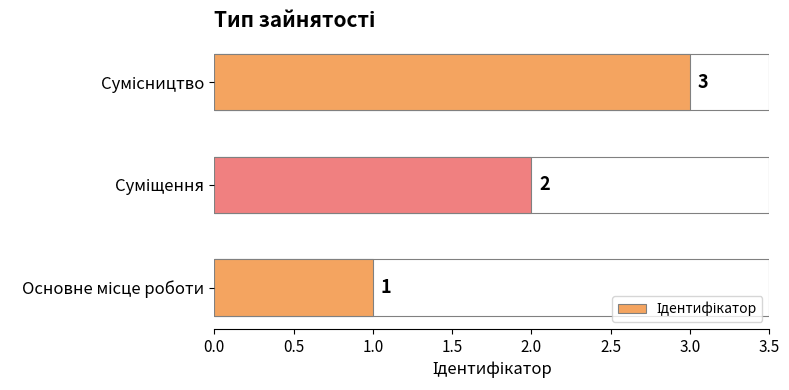

What is the sum of all values?

6